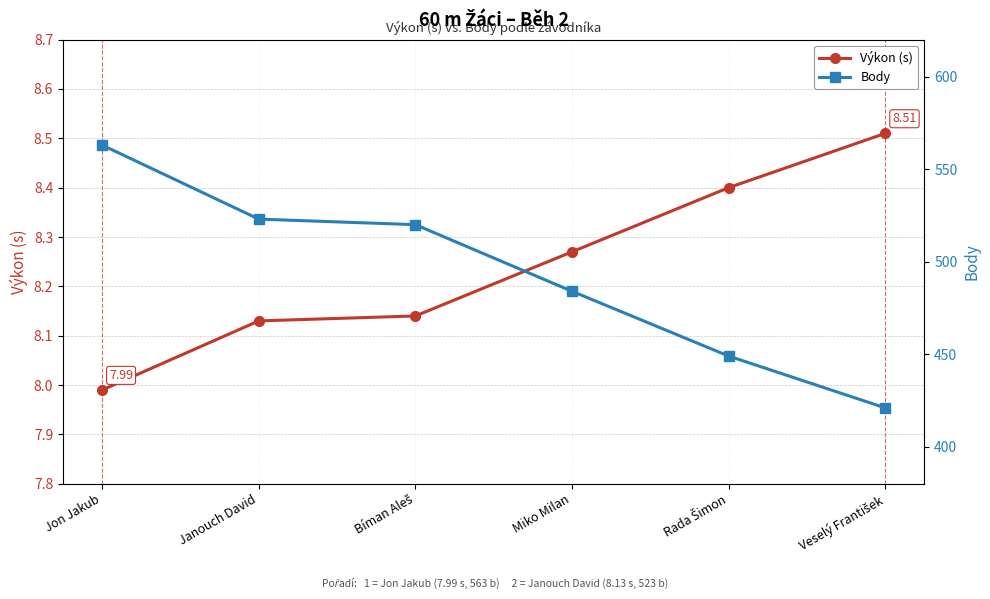

The Výkon (s) series shows 8.0 at Jon Jakub. True or false?

True